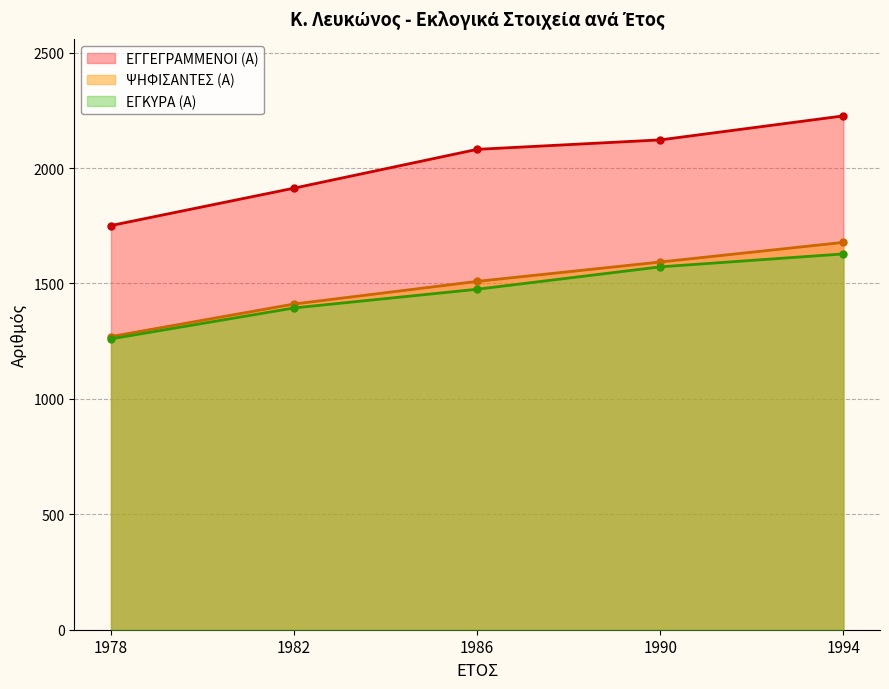

What is the value of the ΕΓΚΥΡΑ (Α) point at the 2nd from the left?

1394